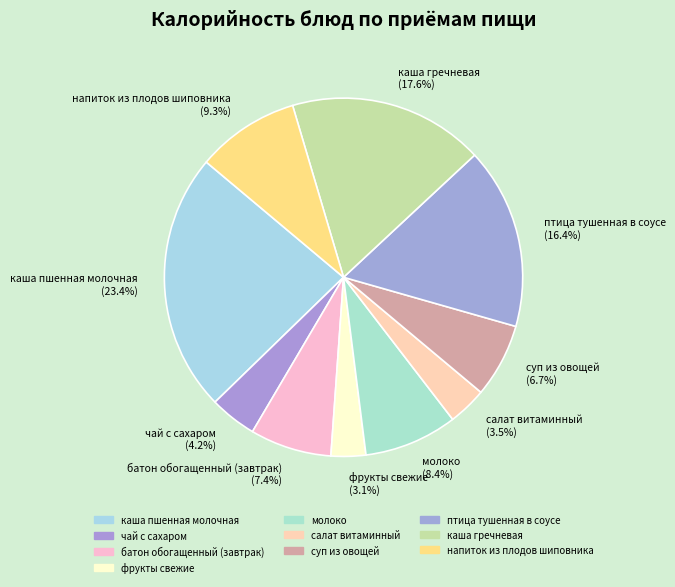

Is there any slice that represents more than half of the pie?

No